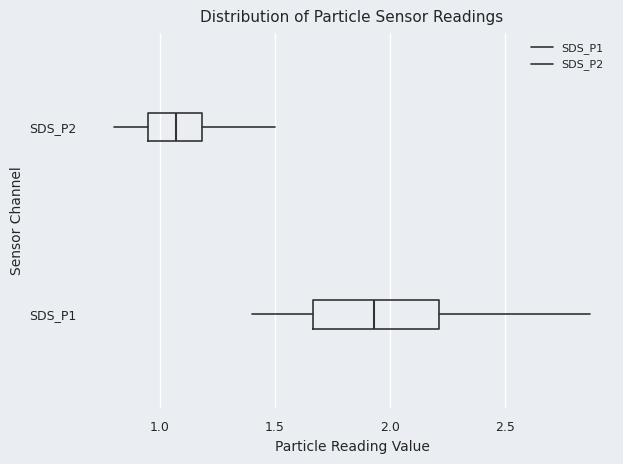

Reading bottom to top, transcribe this box plot: for each box, give where its median line is, the range the box spans, and where its two whiskers end, as read against the x-axis. The values are not printed on the chart, so give them approximately, as read against the axis.

SDS_P1: median 1.95, box 1.65 to 2.20, whiskers 1.40 to 2.85
SDS_P2: median 1.05, box 0.95 to 1.20, whiskers 0.80 to 1.50